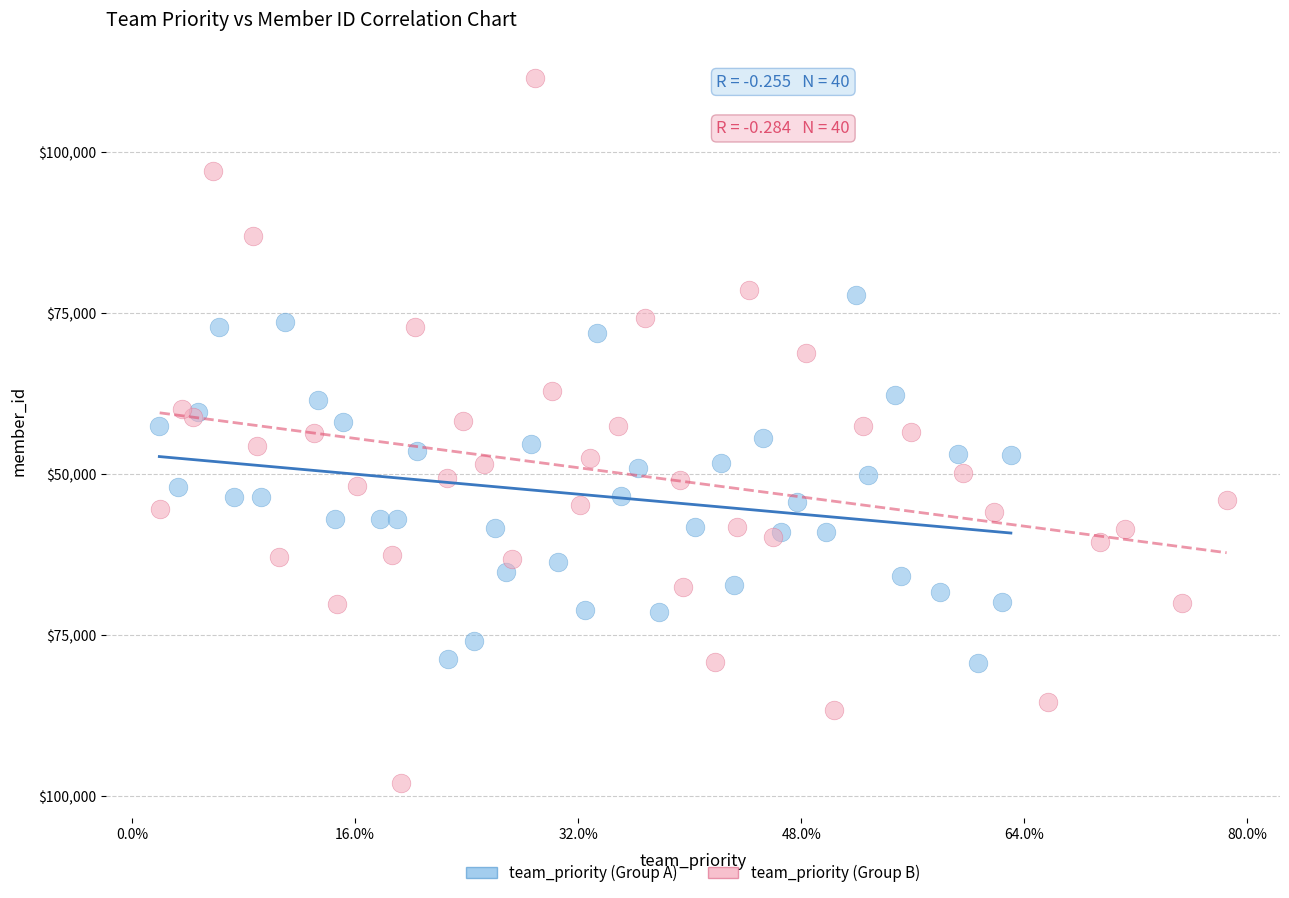

What are all the series names shown in the legend?

team_priority (Group A), team_priority (Group B)